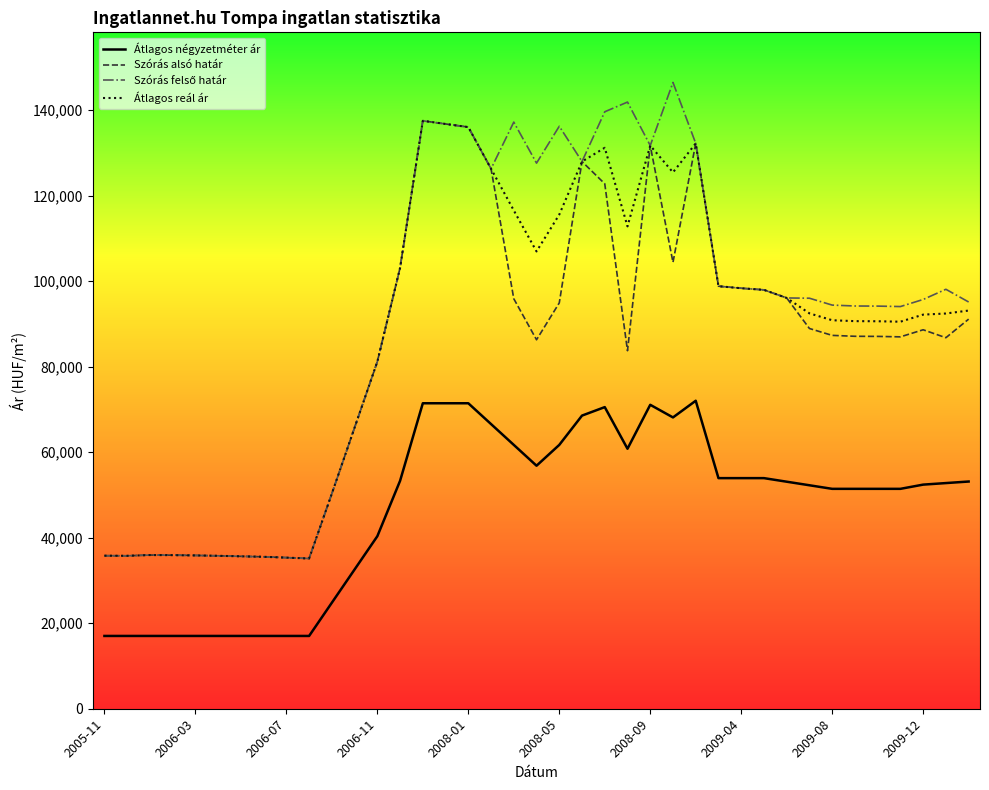

True or false: Átlagos reál ár and Átlagos négyzetméter ár cross at least once.

False